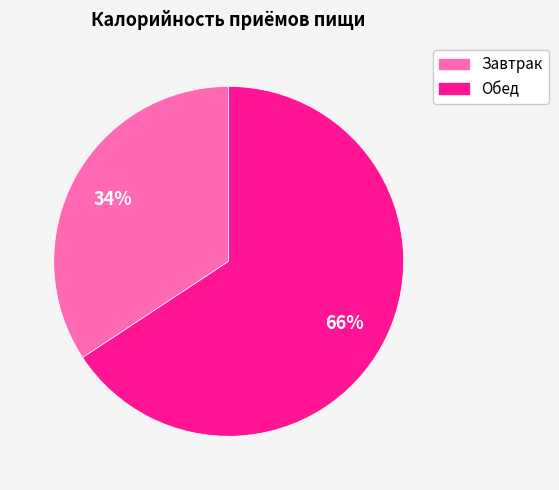

What percentage is the Завтрак slice, to the nearest percent?

34%